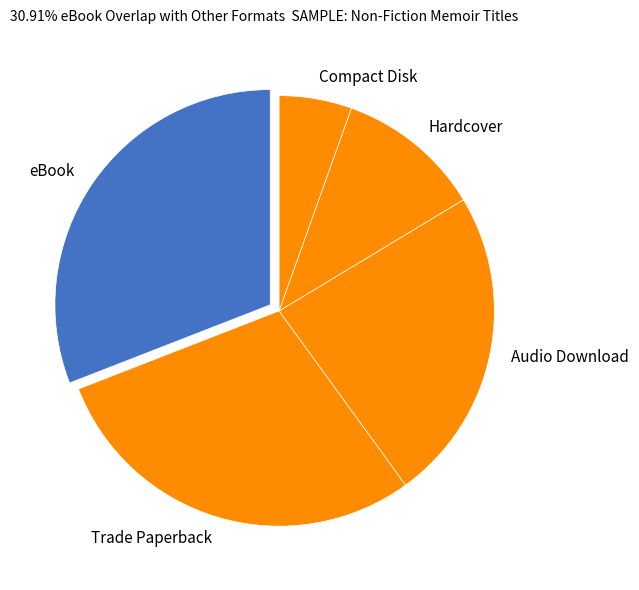

What is the smallest slice in the pie chart?

Compact Disk